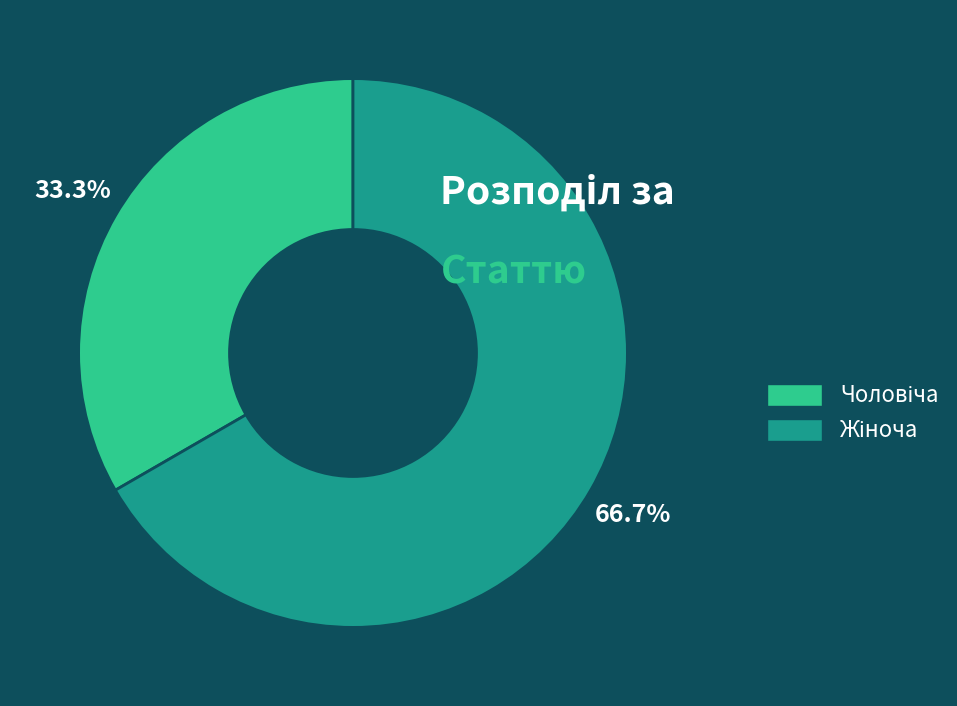

How many slices are in this pie chart?

2